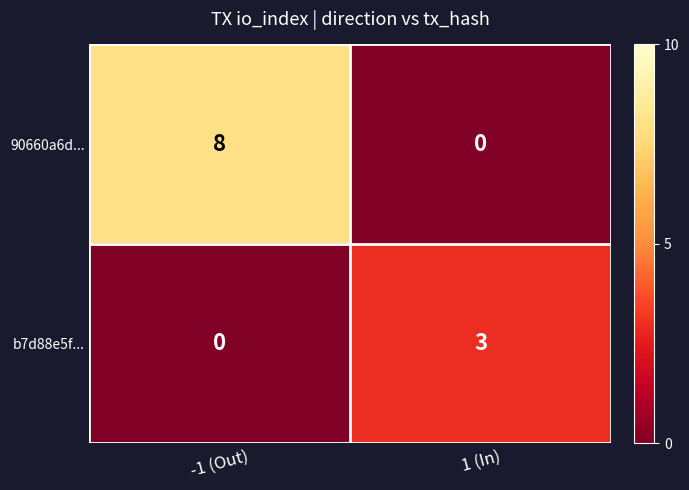

At which category is the sum across all series the highest?

-1 (Out)